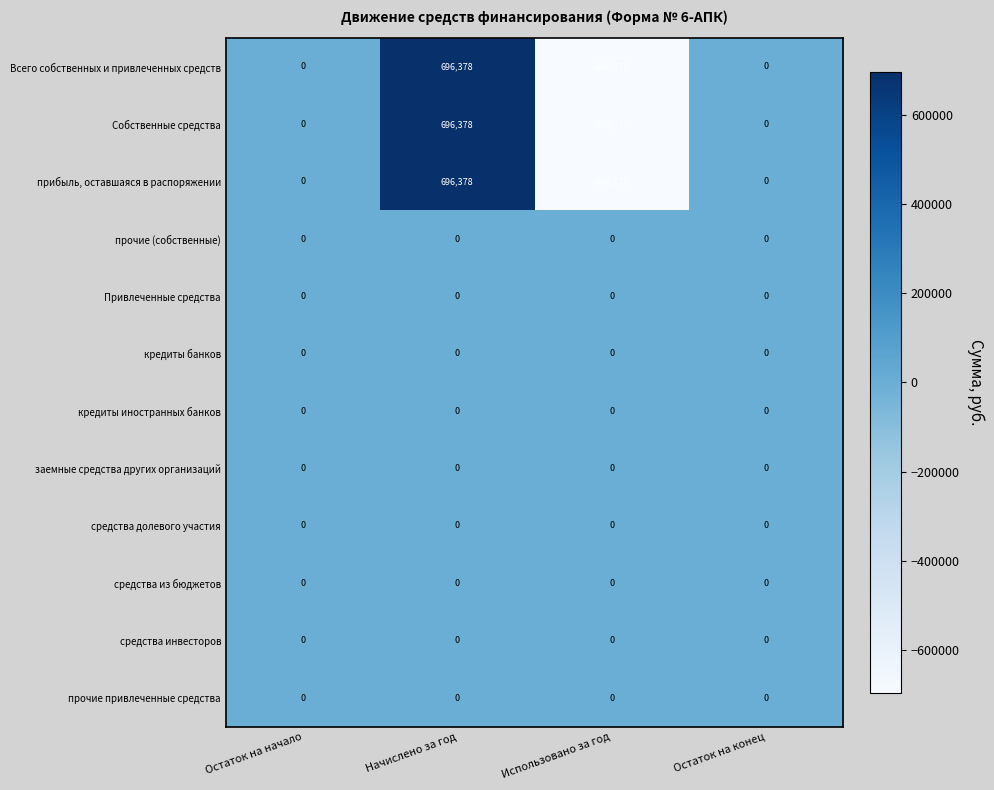

What is the spread (max minus min) of values at Использовано за год?

696378